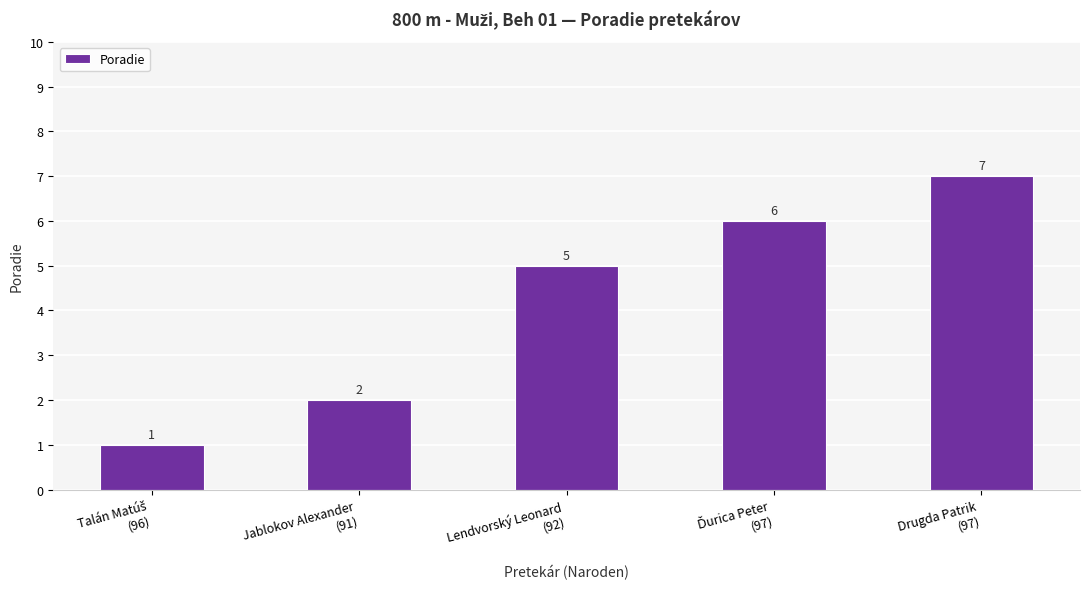

How many values are between 2 and 6?

3